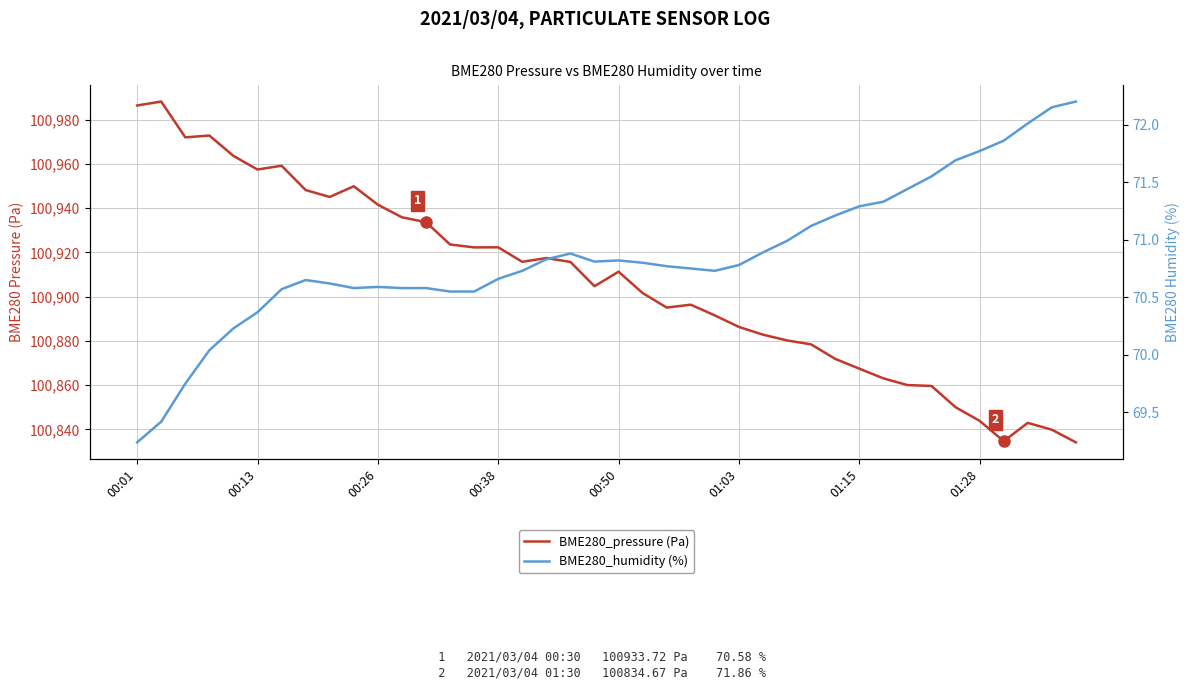

What is the lowest value of the BME280_pressure (Pa) series?

100834.1